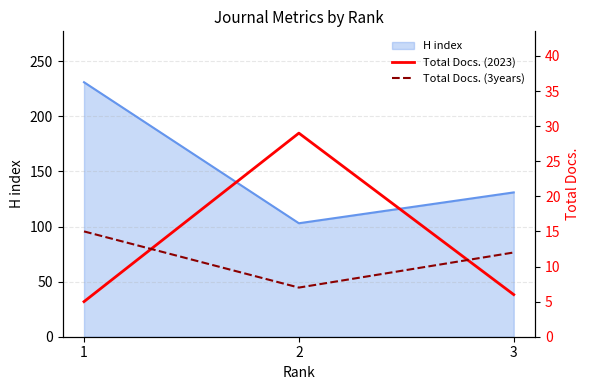

True or false: Total Docs. (2023) has a value of 5 at 1.

True